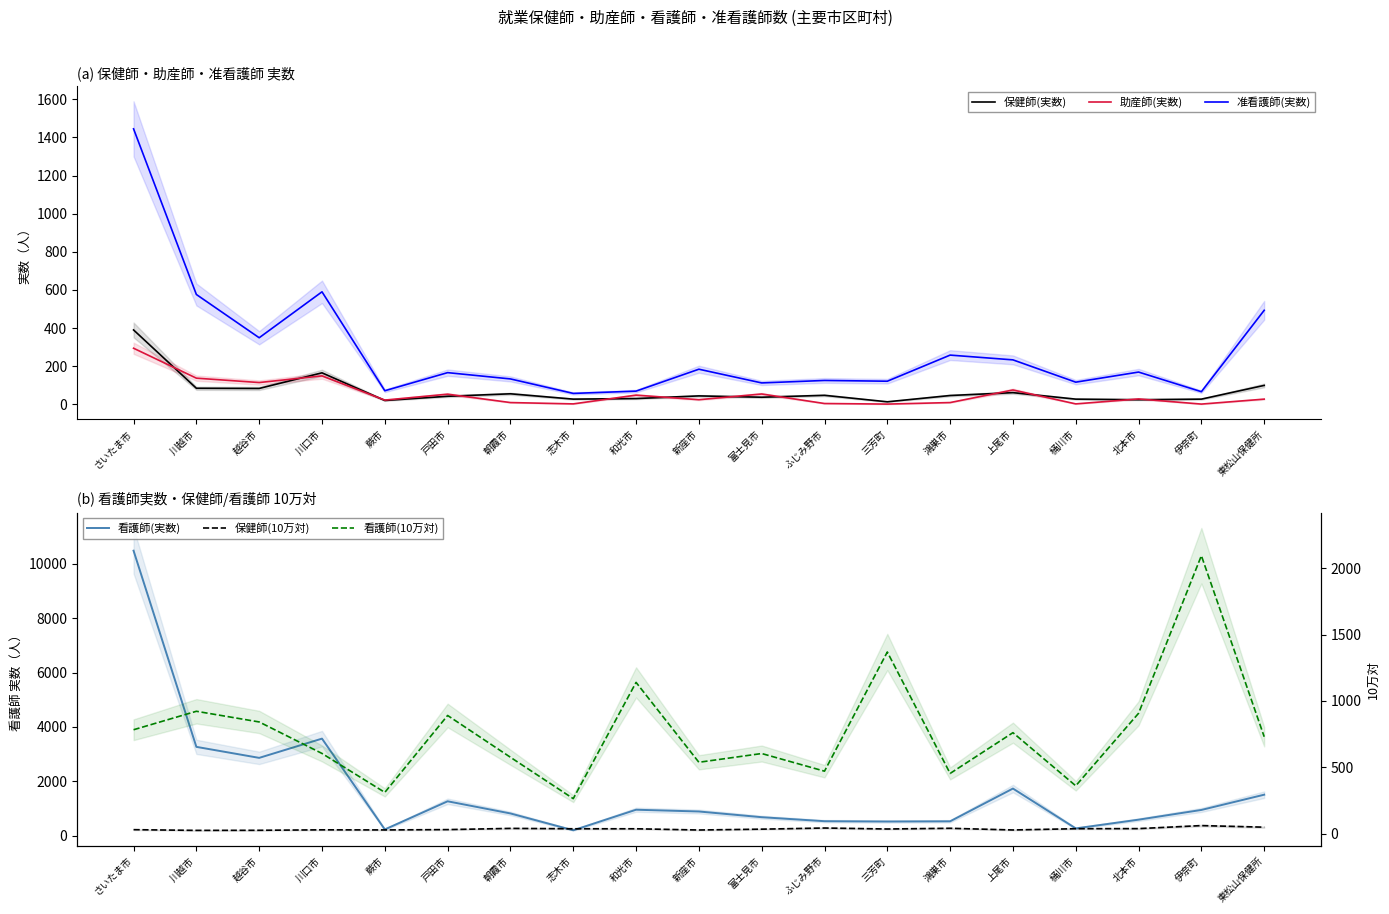

List the labels in order of 准看護師(実数) value, largest first.

さいたま市, 川口市, 川越市, 東松山保健所, 越谷市, 鴻巣市, 上尾市, 新座市, 北本市, 戸田市, 朝霞市, ふじみ野市, 三芳町, 桶川市, 富士見市, 蕨市, 和光市, 伊奈町, 志木市